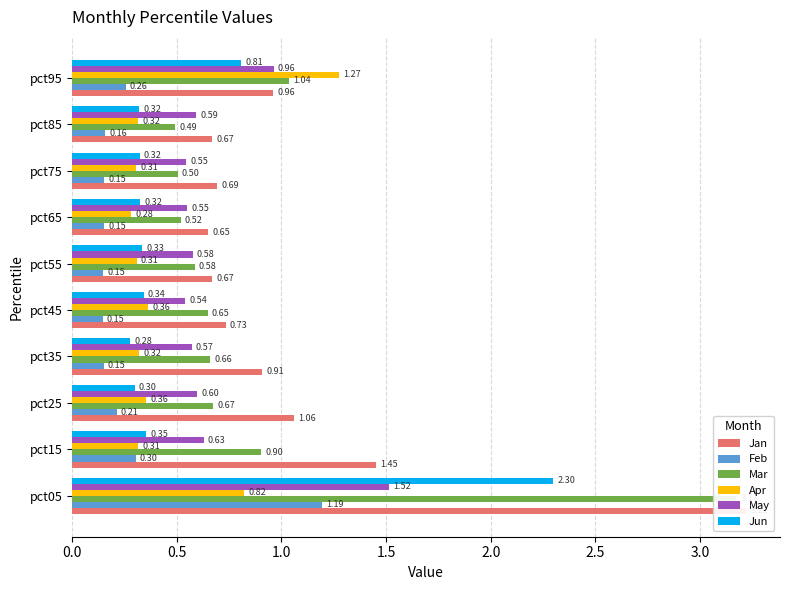

What are all the series names shown in the legend?

Jan, Feb, Mar, Apr, May, Jun